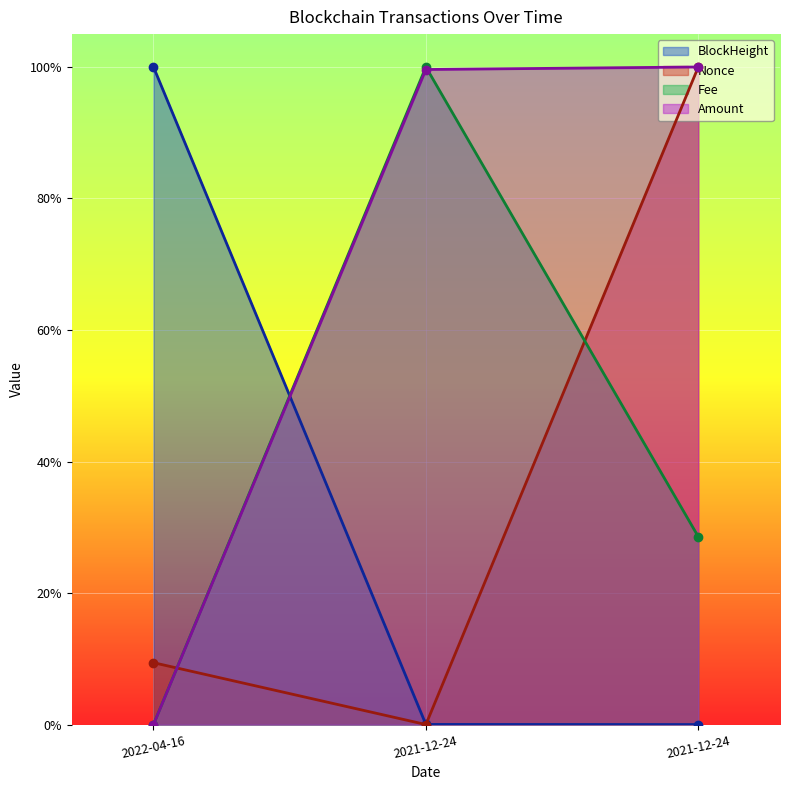

The value of Amount at 2021-12-24 is 0.5. True or false?

False